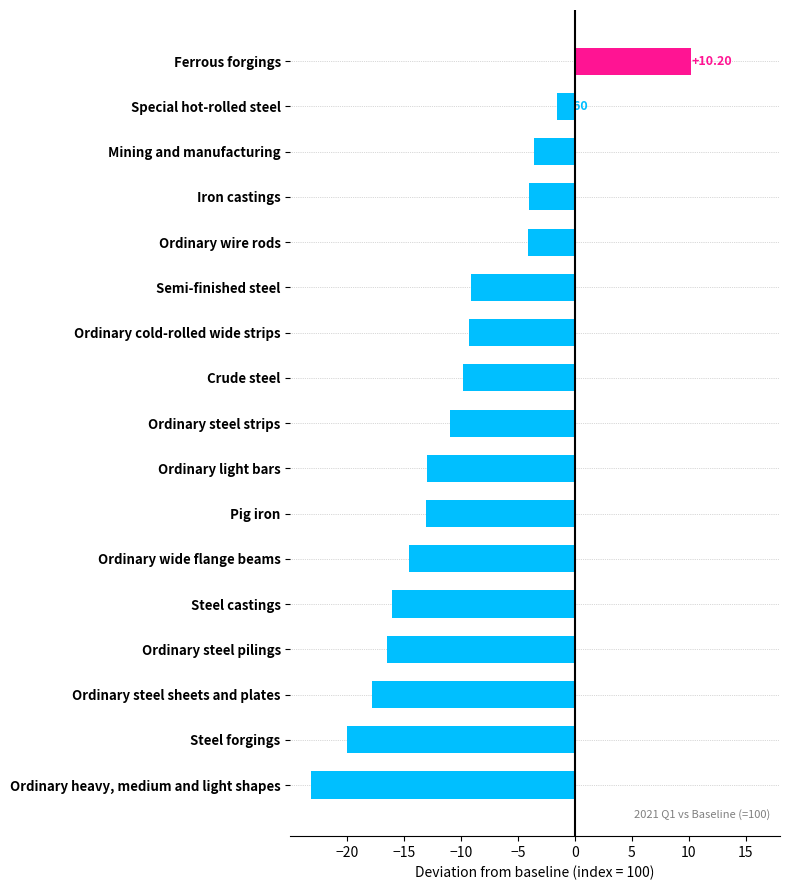

At which category does the chart reach its peak across all series?

Ferrous forgings